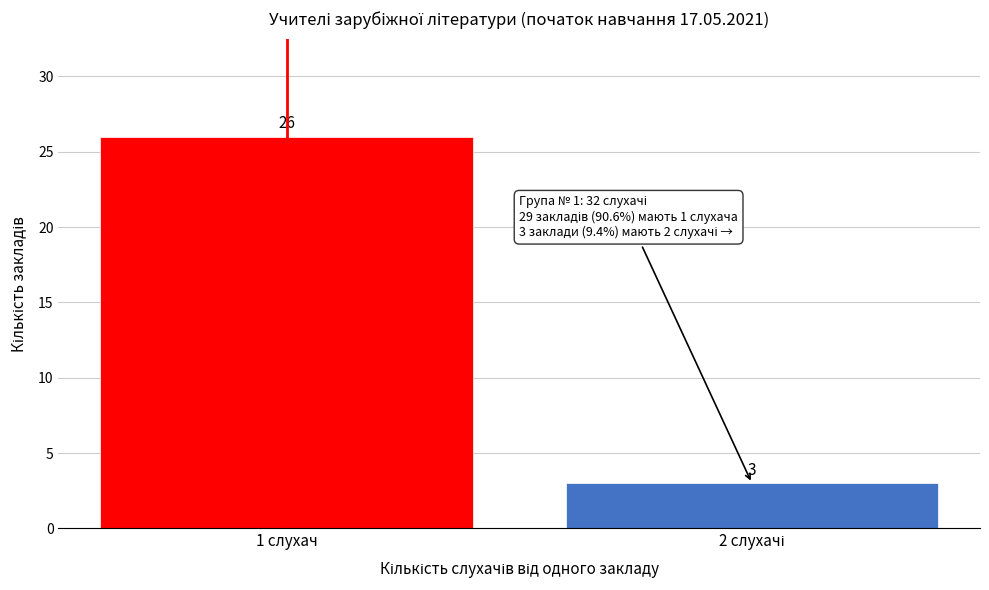

Reading left to right, list all the values displayed in this chart.

26	3